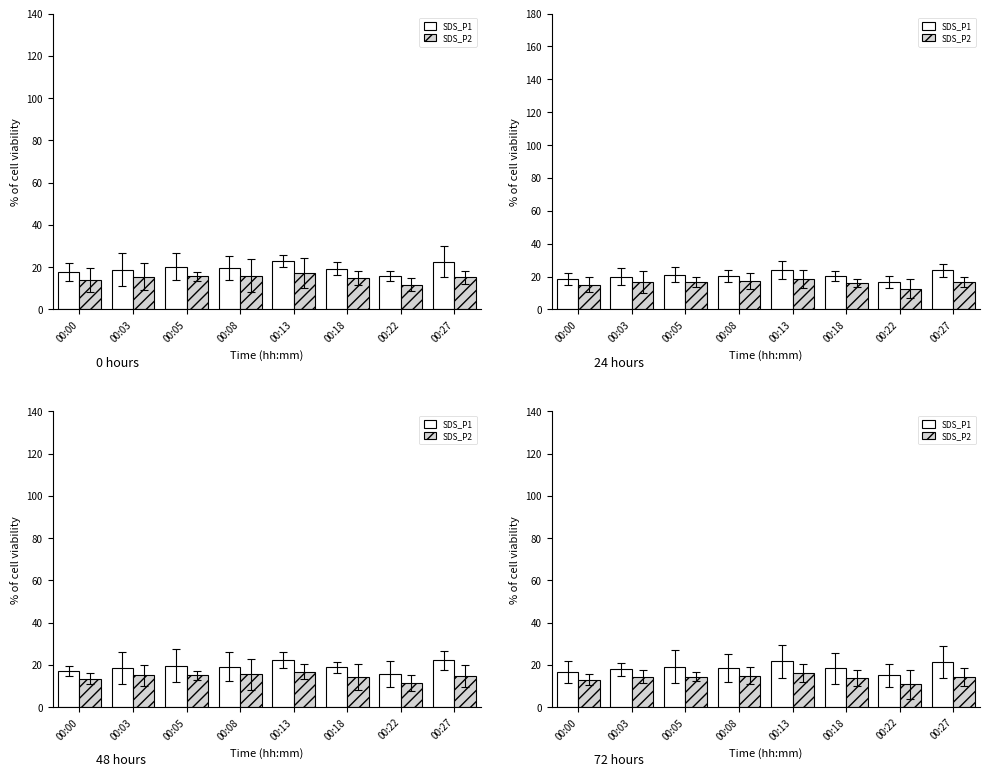

What is the greatest value displayed?

21.7